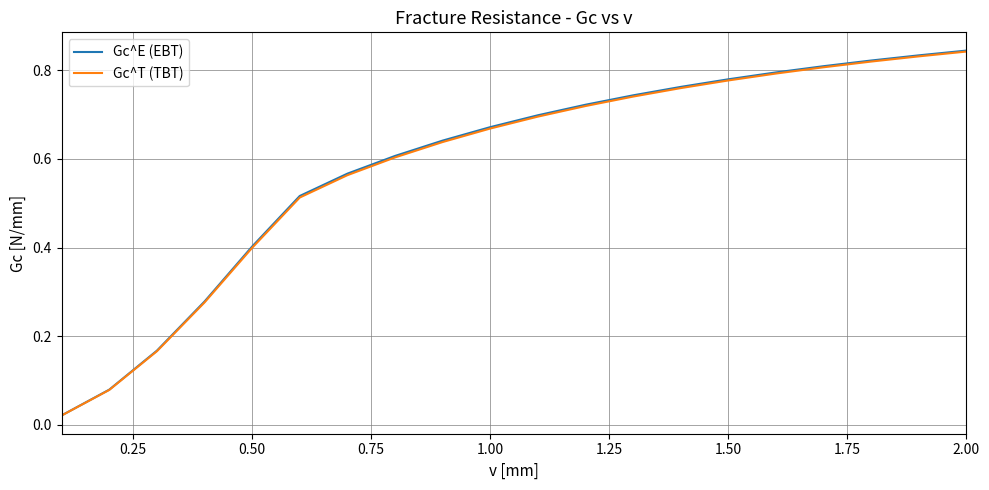

Which series has the largest range (max minus min)?

Gc^E (EBT)